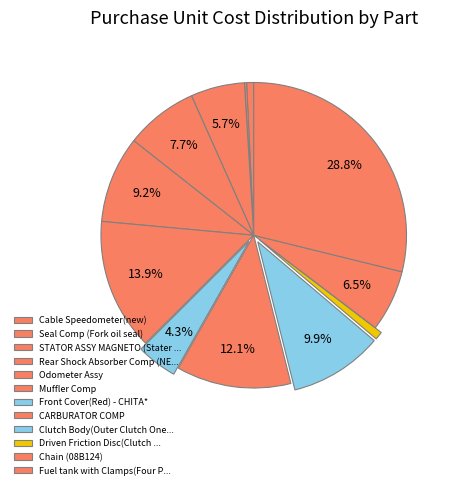

True or false: Cable Speedometer(new) accounts for 1% of the total.

True